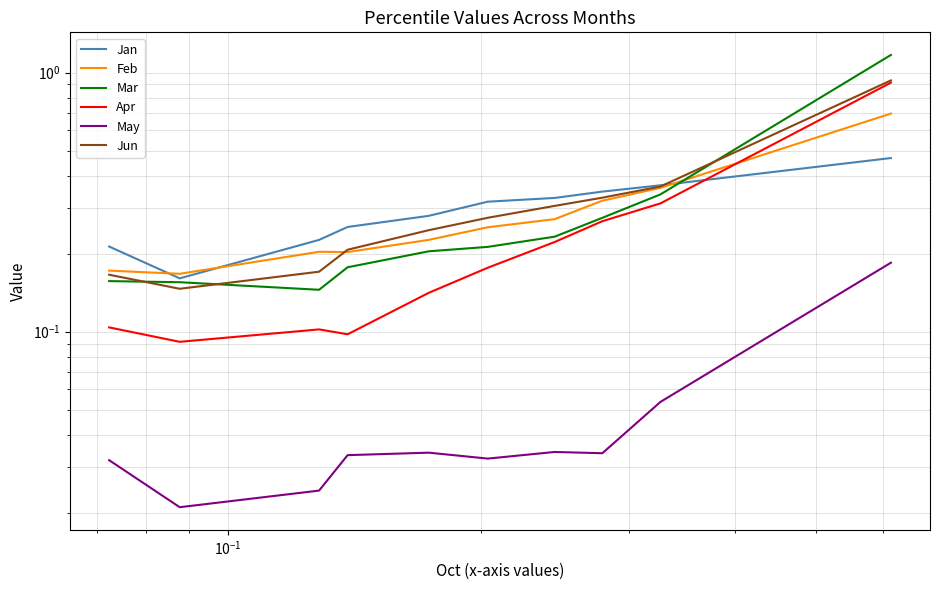

What are all the series names shown in the legend?

Jan, Feb, Mar, Apr, May, Jun